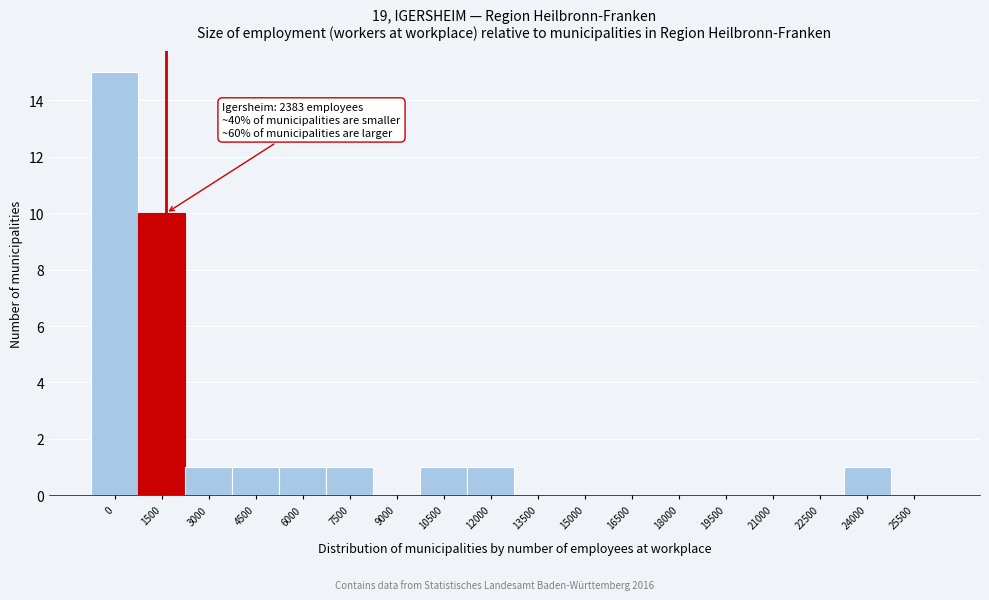

Reading right to left, transcribe all the data shown in this chart.

25500=0	24000=1	22500=0	21000=0	19500=0	18000=0	16500=0	15000=0	13500=0	12000=1	10500=1	9000=0	7500=1	6000=1	4500=1	3000=1	1500=10	0=15